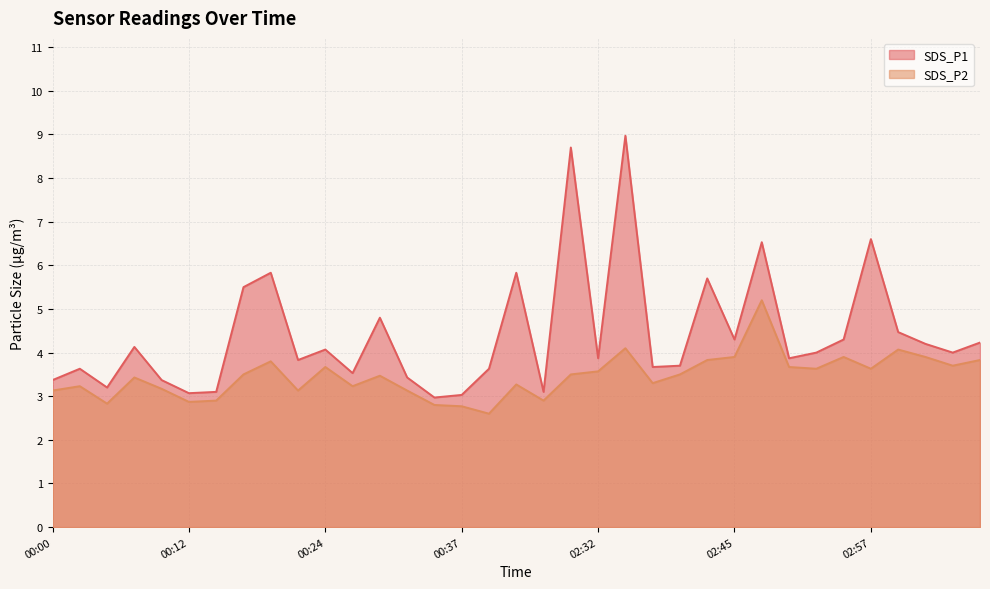

At which category does SDS_P2 reach its first local valley?

00:05